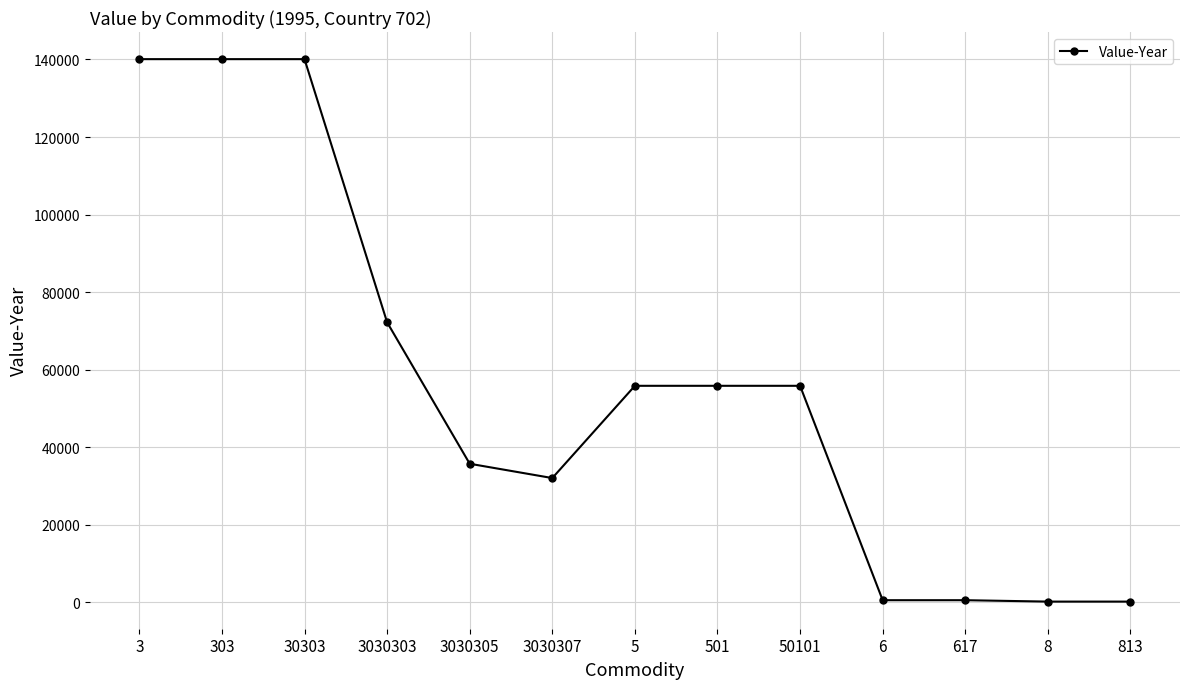

What is the greatest value displayed?

140079